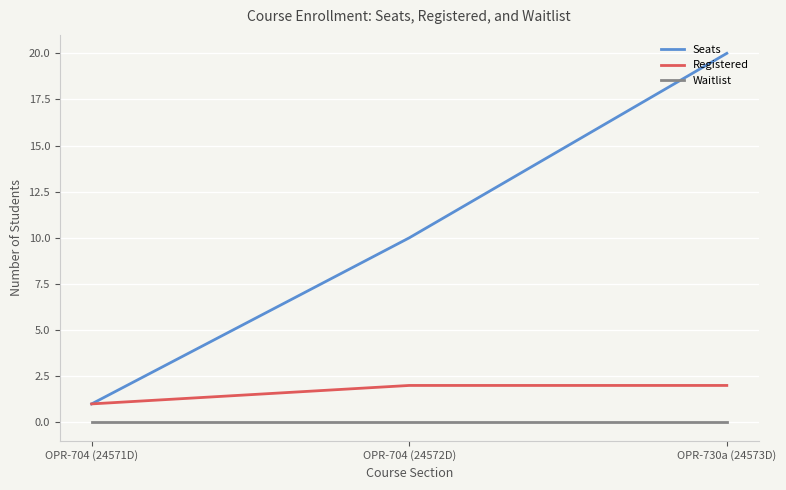

Reading left to right, extract all data points from this chart.

Seats: 1	10	20
Registered: 1	2	2
Waitlist: 0	0	0